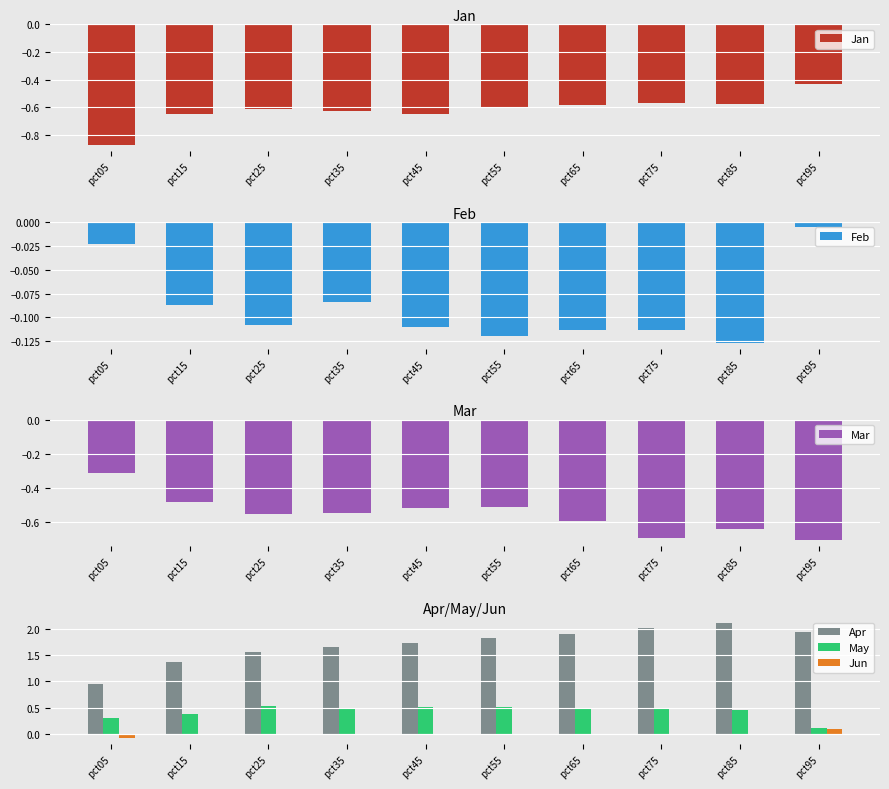

Which has a higher value, pct45 or pct75?

pct75